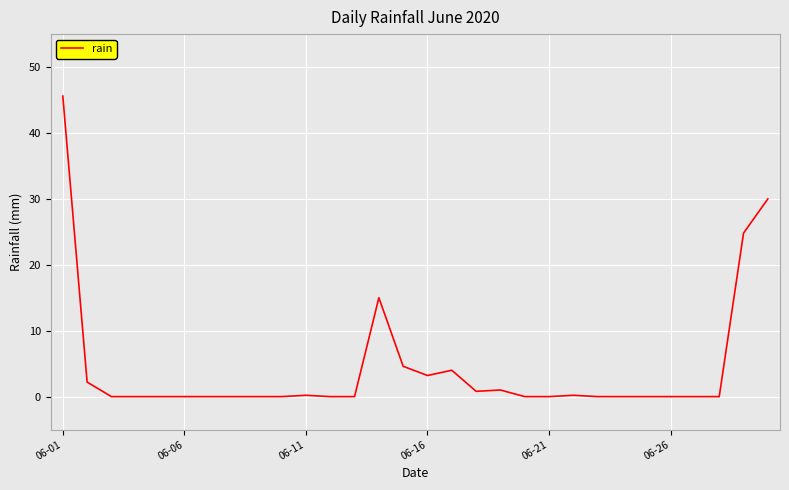

What is the maximum value shown in the chart?

45.6